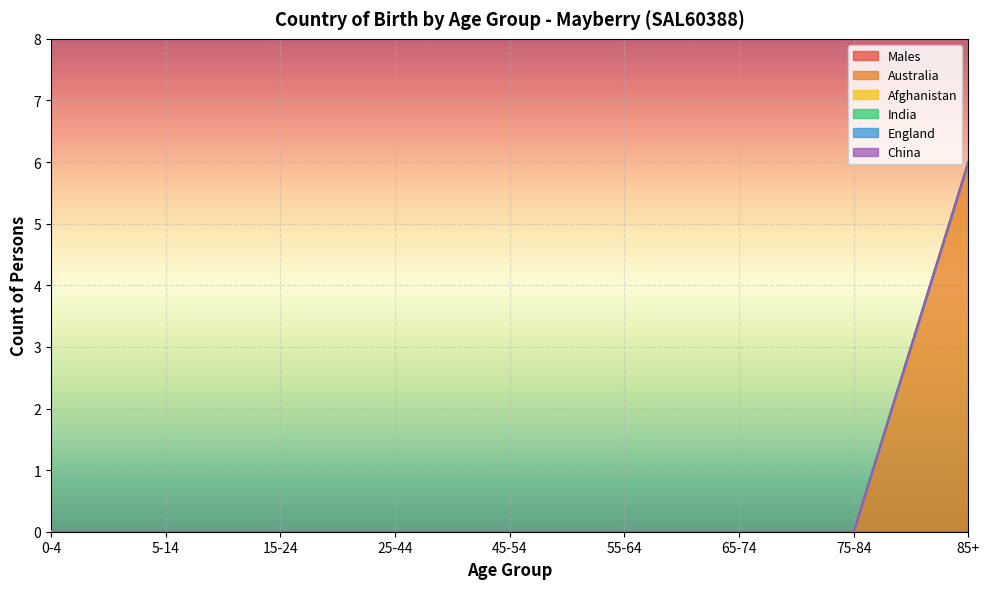

Which series changed the most between 5-14 and 15-24?

Males